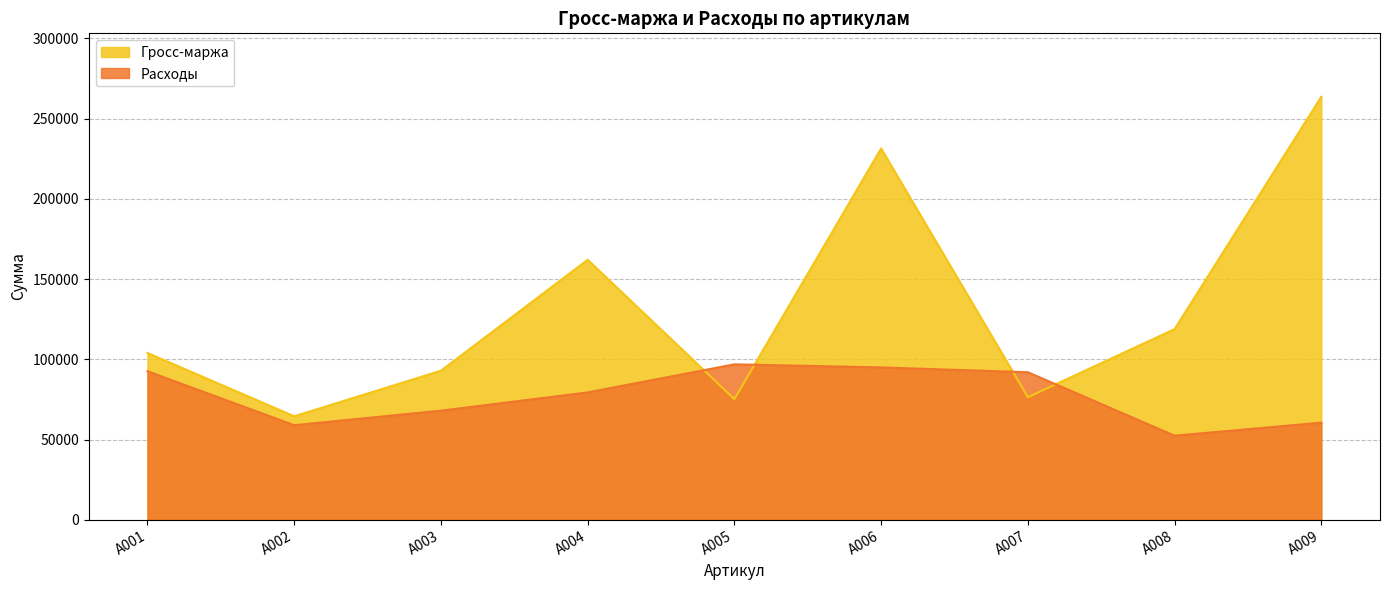

What is the average value of the Гросс-маржа series?

132074